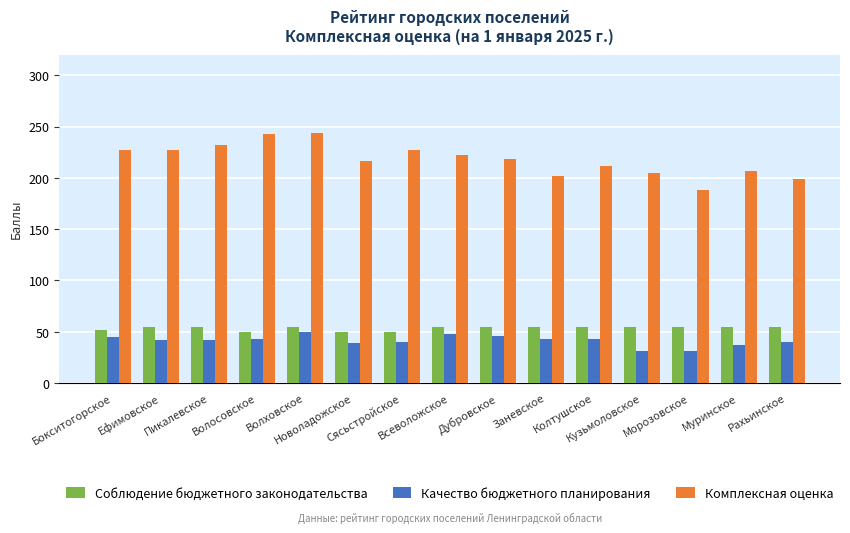

What is the difference between the Качество бюджетного планирования values at Сясьстройское and Всеволожское?

8